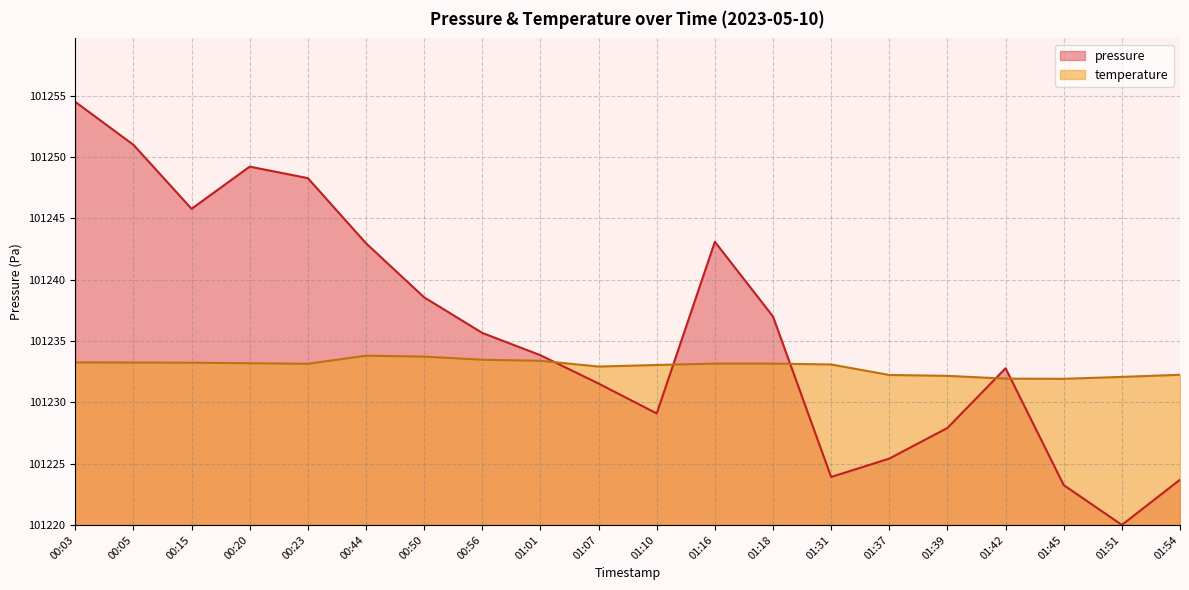

Where do temperature and pressure first cross each other?

01:01 and 01:07